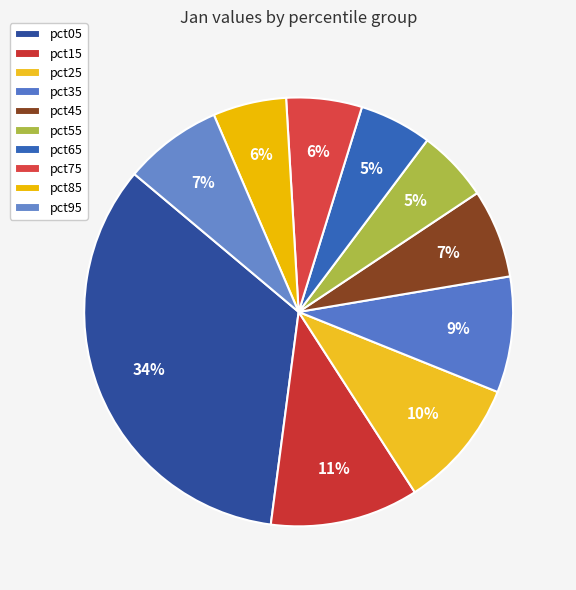

To the nearest percent, what portion does pct55 represent?

5%